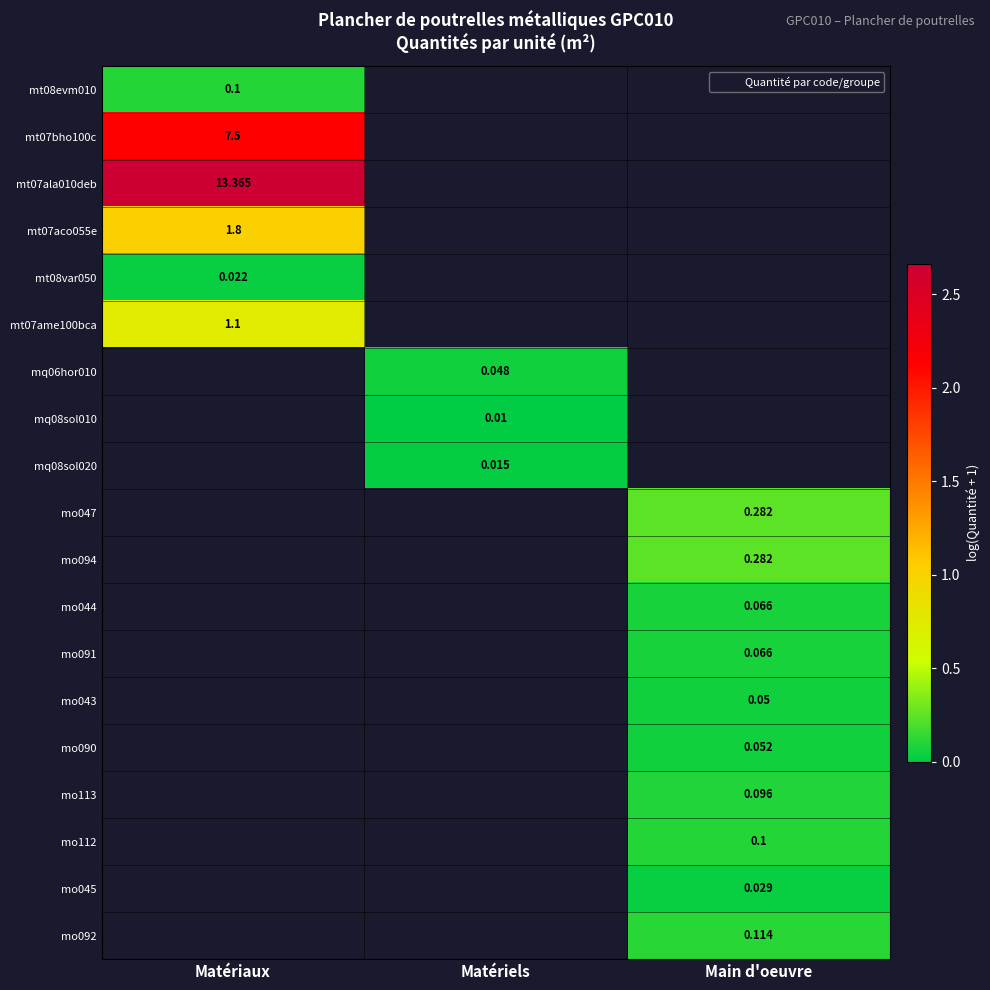

How many data points in mo091 are above 0?

1